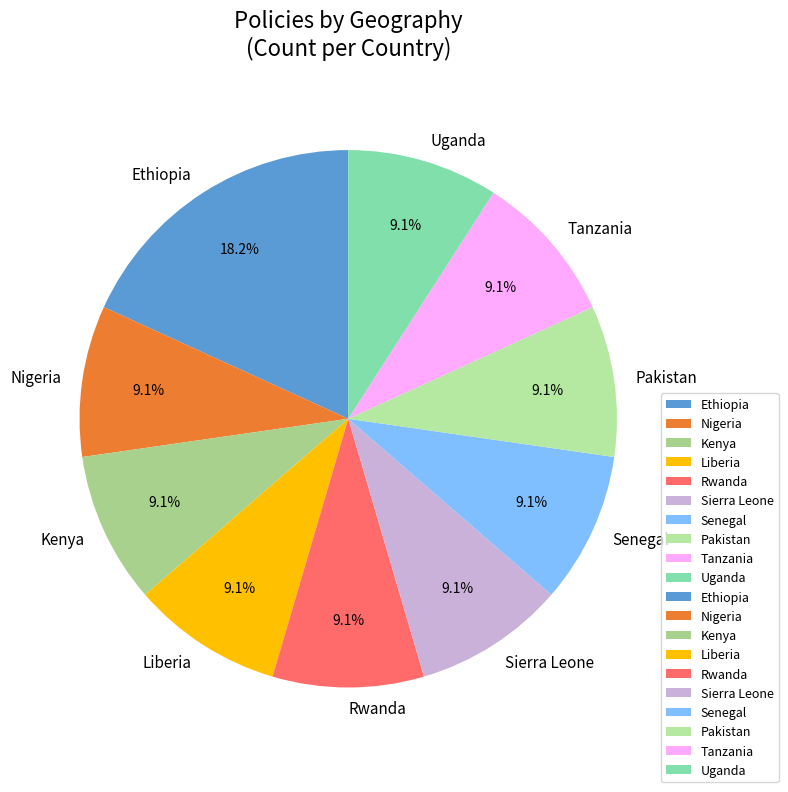

Count the number of slices in the pie.

10